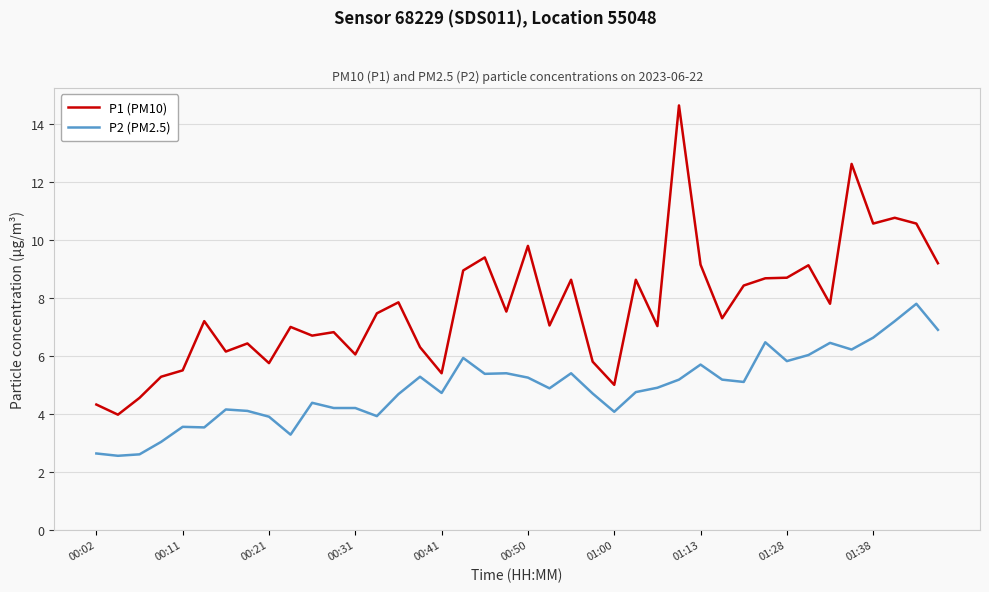

Which series has the widest spread of values?

P1 (PM10)